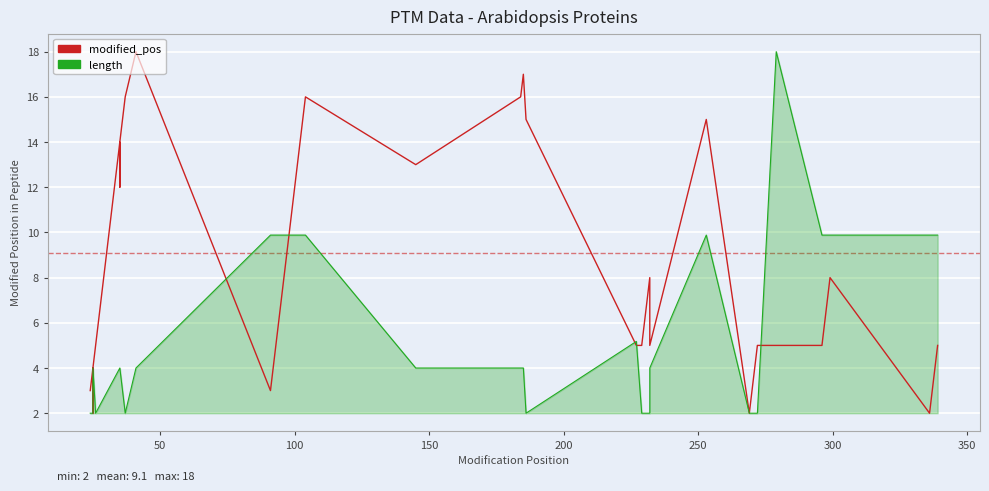

What is the smallest value displayed?

2.0